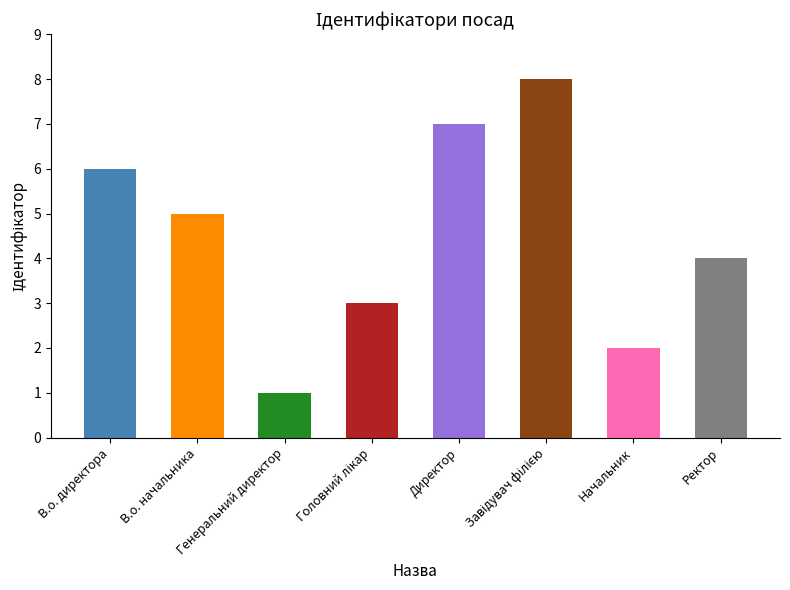

What is the change in value from Генеральний директор to Завідувач філією?

+7